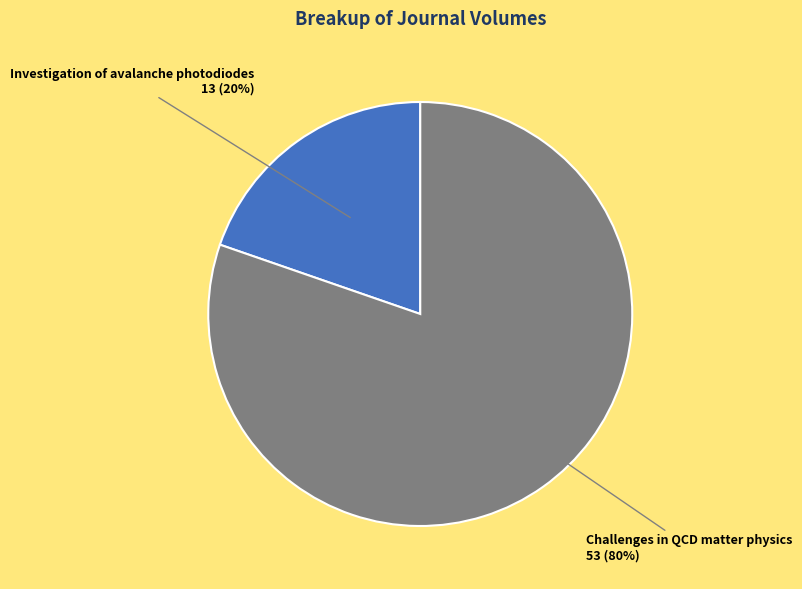

To the nearest percent, what is the average slice percentage?

50%